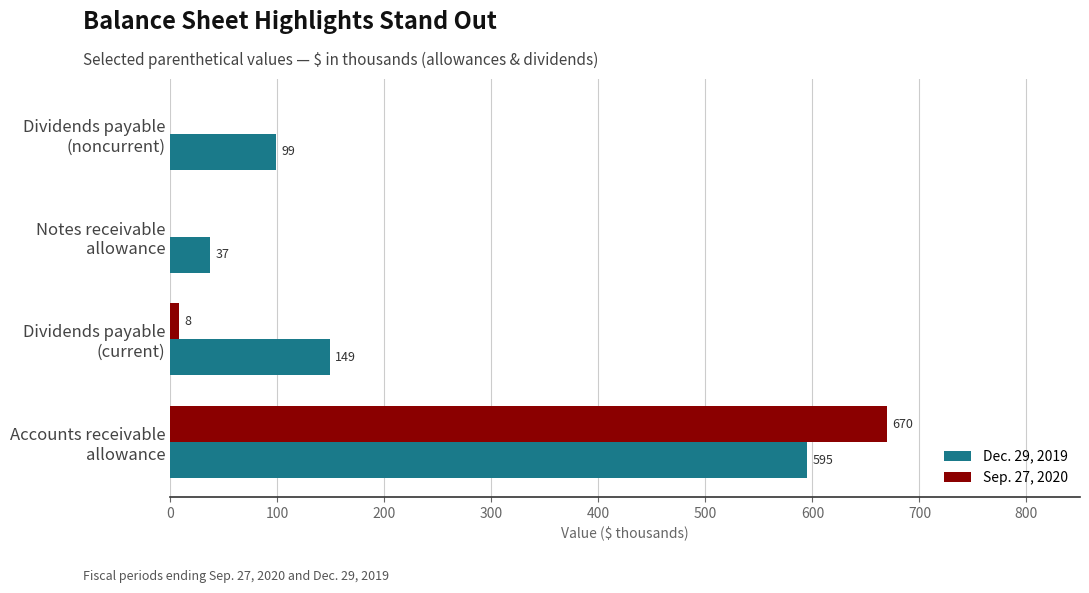

What is the sum of all Sep. 27, 2020 values?

678